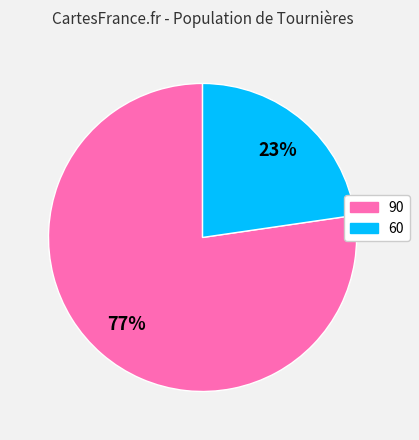

How many slices are in this pie chart?

2